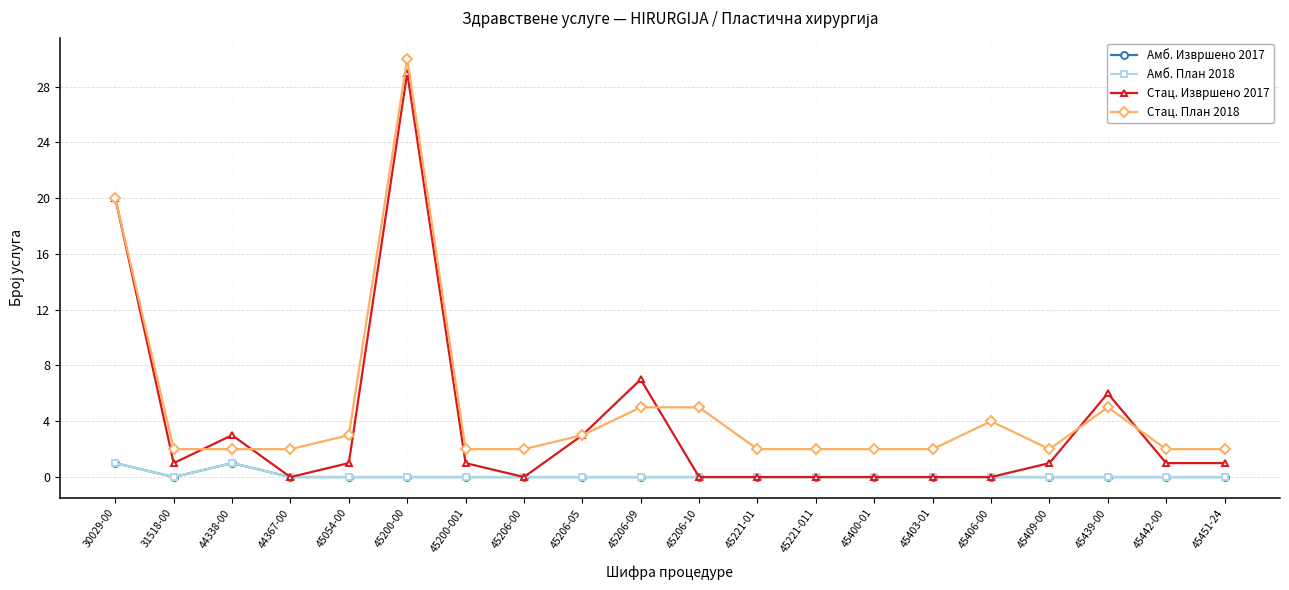

Is this an area chart (filled region under the line)?

No